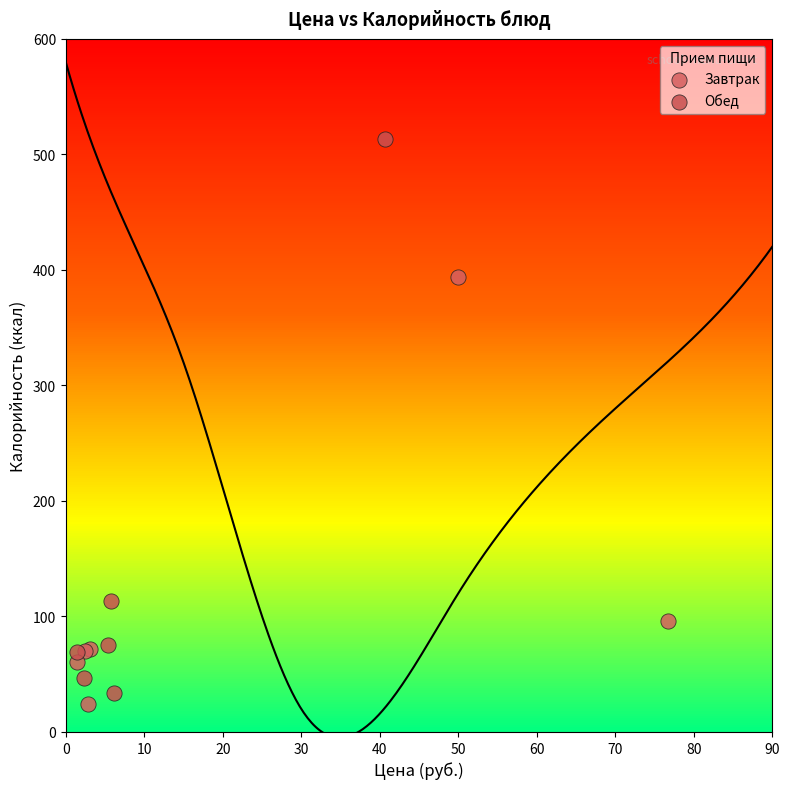

Which series has the largest Y range (max minus min)?

Обед